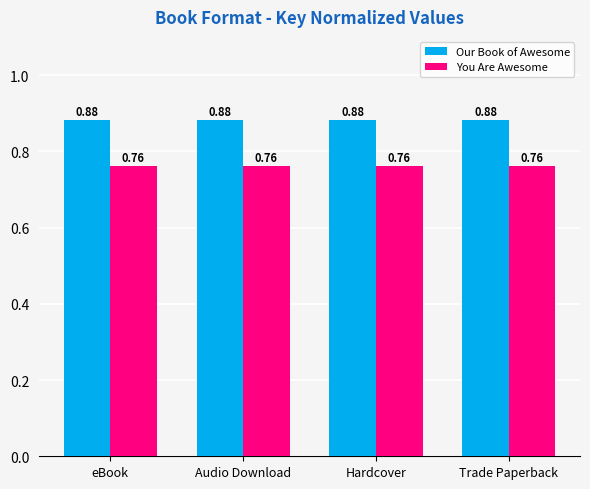

What is the sum of the You Are Awesome values at Audio Download and Trade Paperback?

1.5